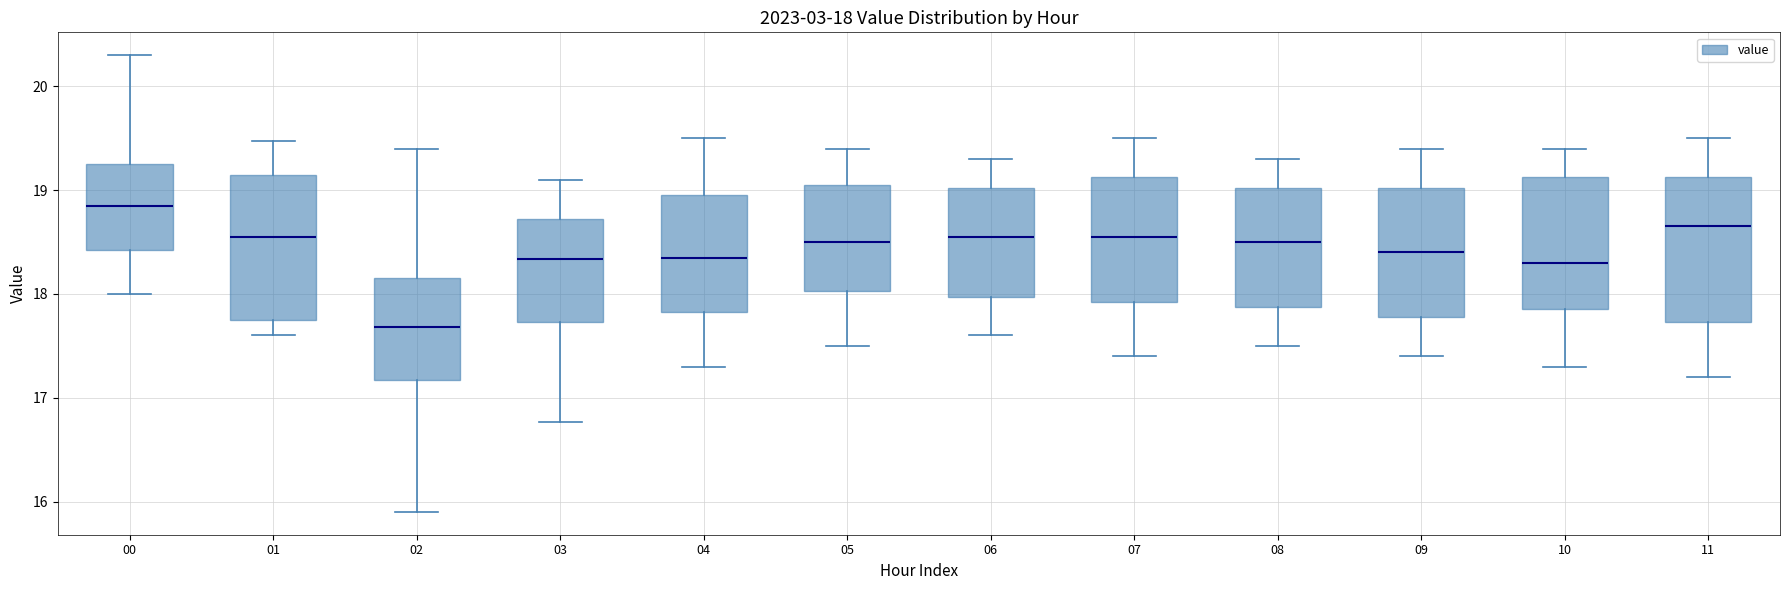

Which box's median line is the lowest?

02